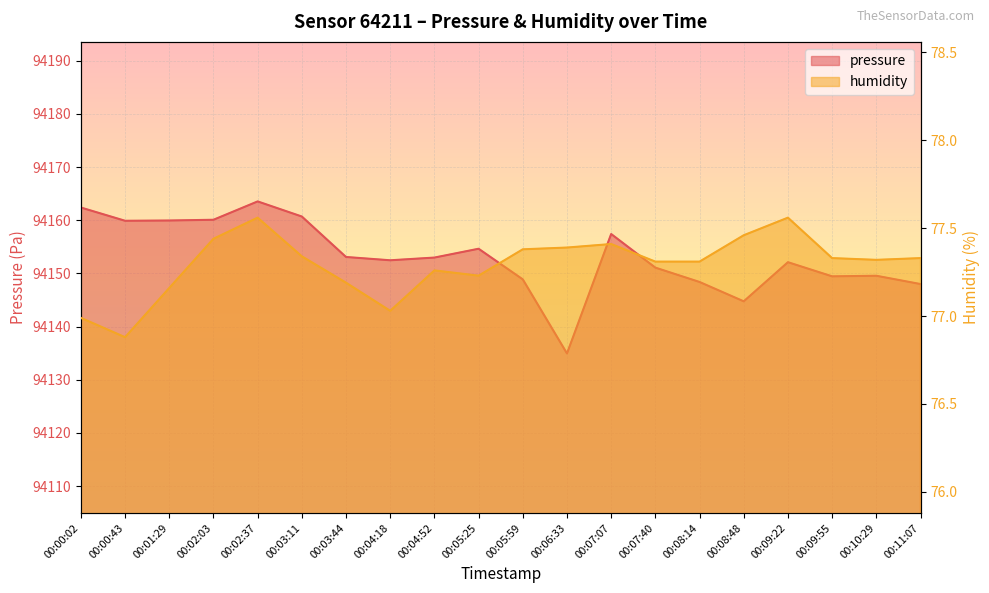

Rank the series by their average value, from lowest to highest.

humidity, pressure